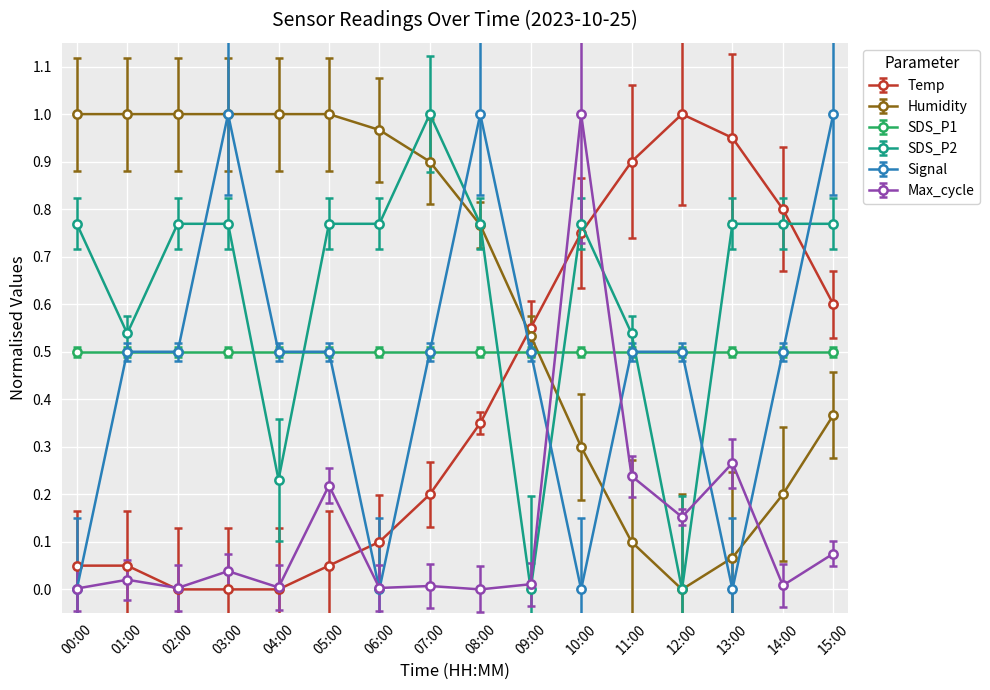

Where is the first local minimum for SDS_P2?

01:00